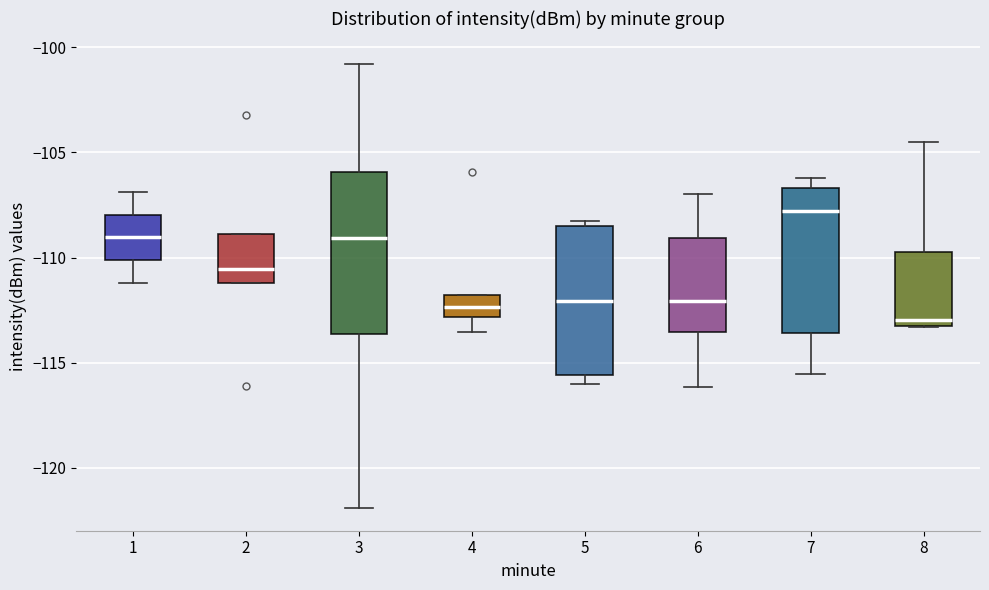

Which box's median line is the highest?

7